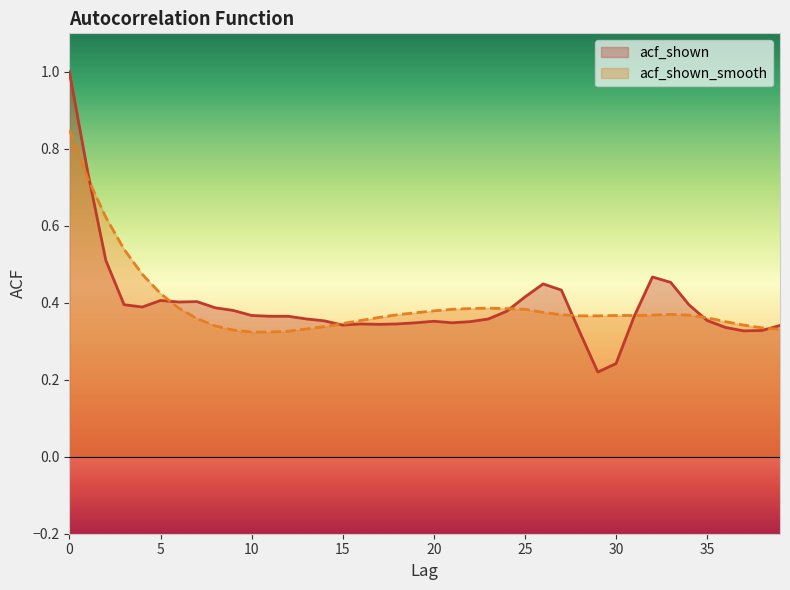

At how many categories does at least one series exceed 0?

40